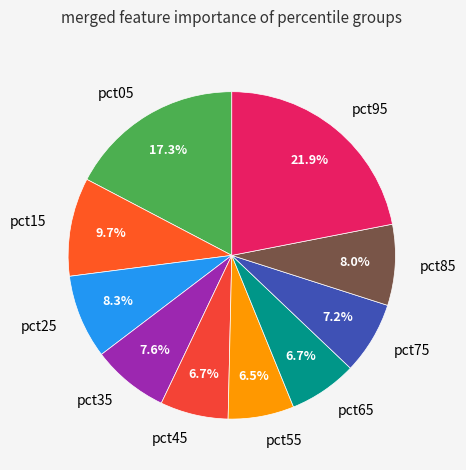

Which category has the biggest portion of the pie?

pct95